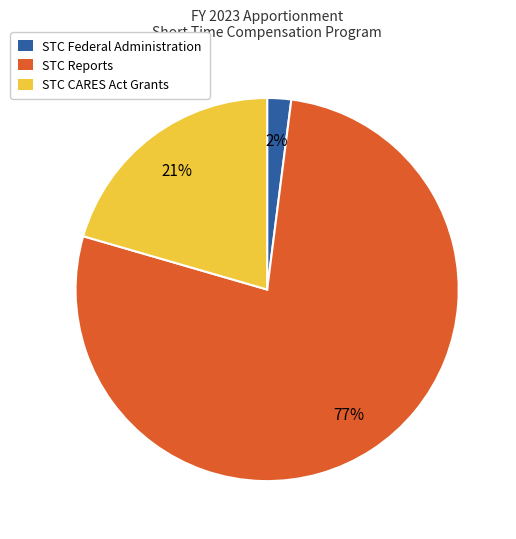

To the nearest percent, what is the average slice percentage?

33%